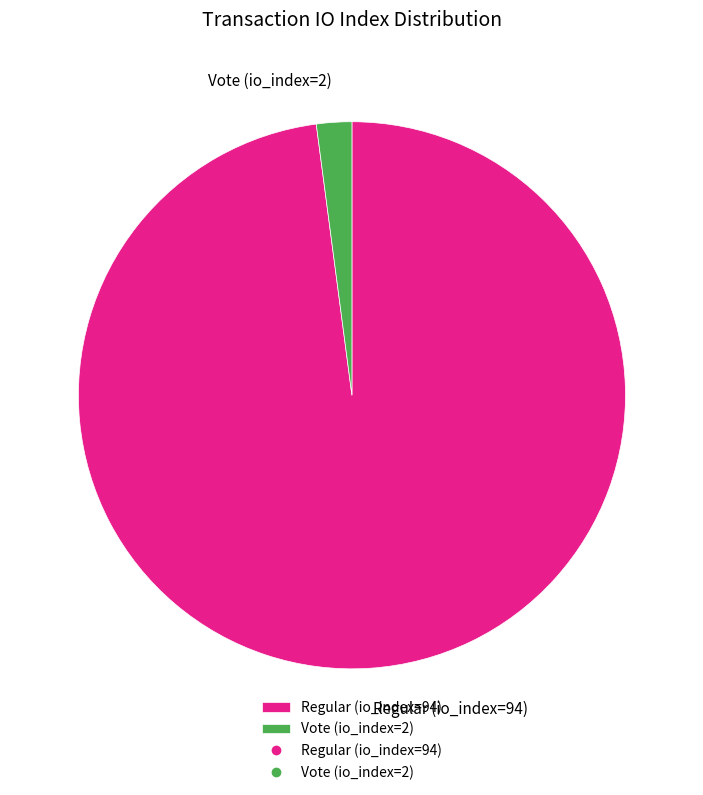

Is it true that Vote (io_index=2) is 2% of the pie?

True